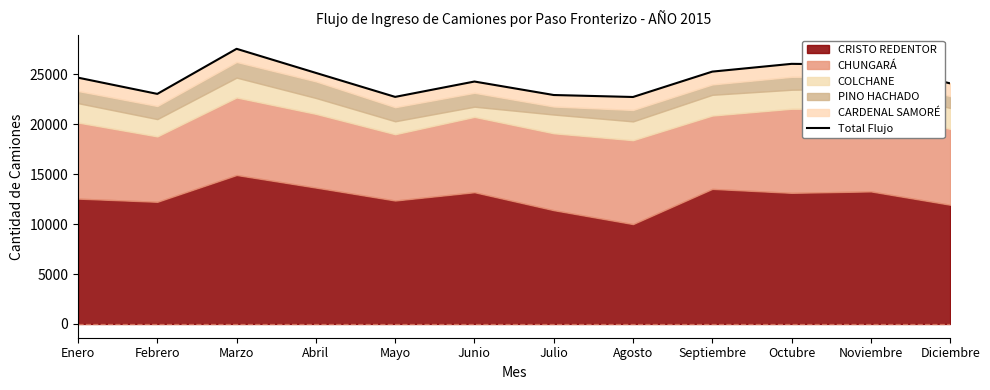

What is the change in value from Abril to Julio?

-2216